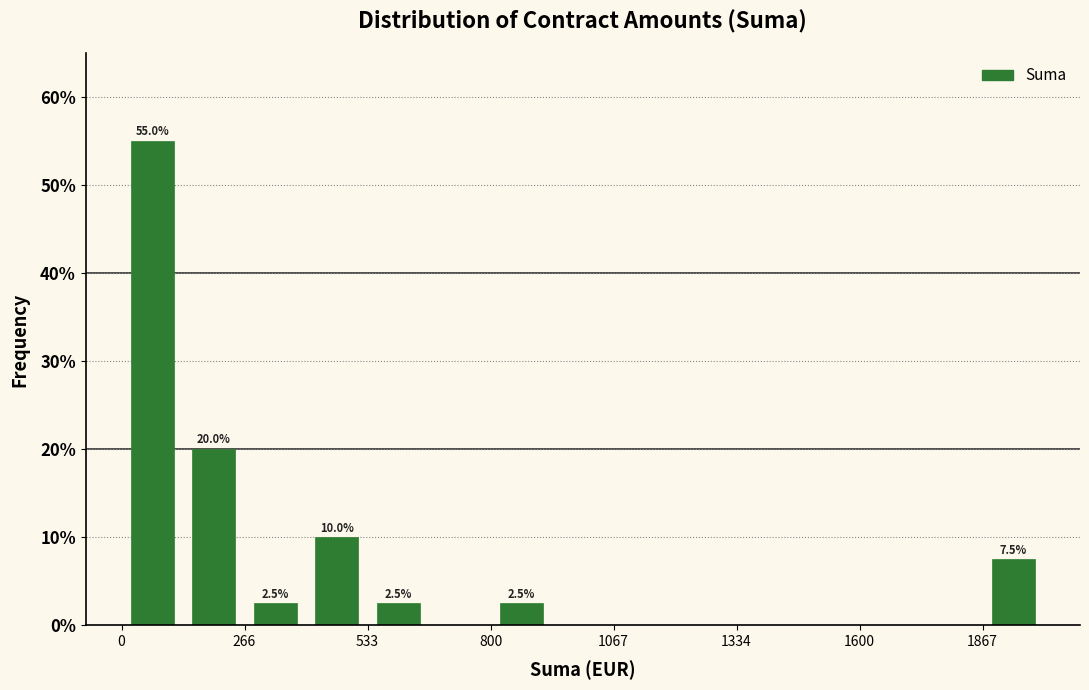

Around what value on the x-axis is the tallest bar? Give the approximate position of its centre, as read against the axis.

50